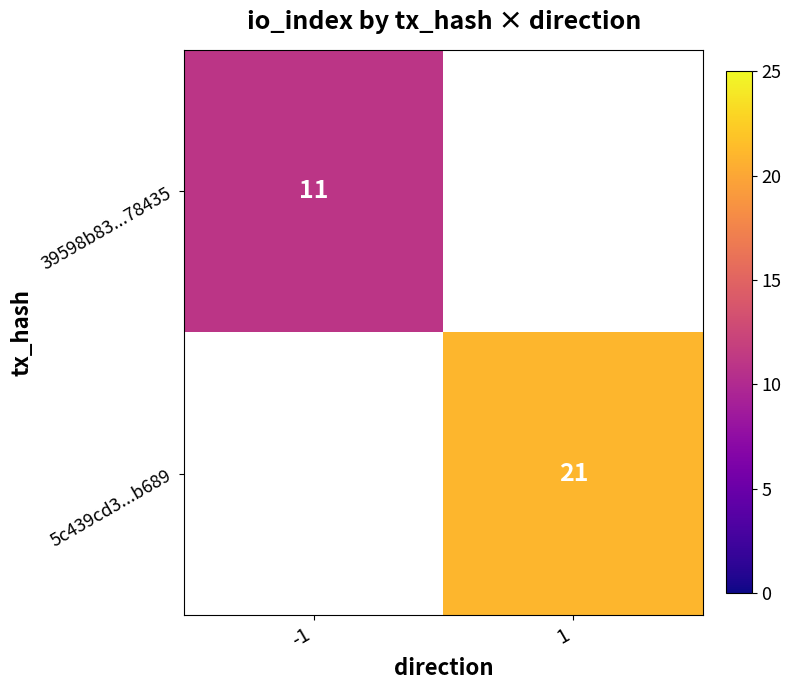

The value of 39598b83...78435 at -1 is 11. True or false?

True